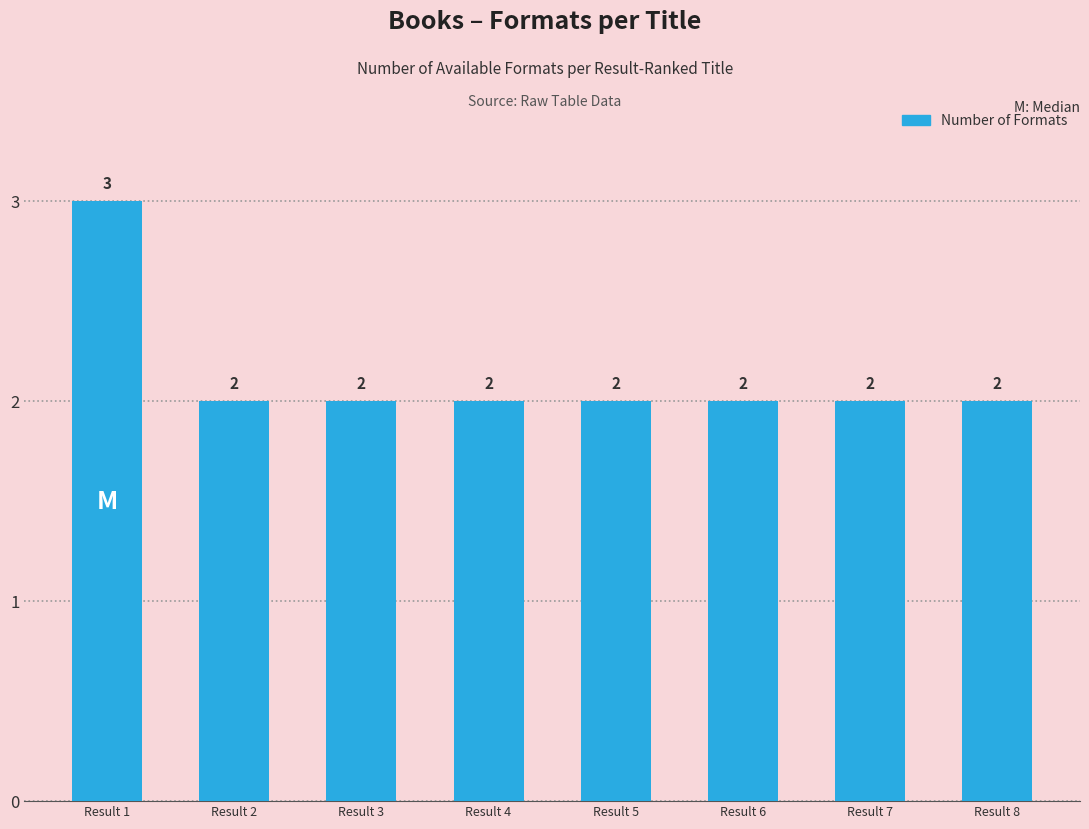

True or false: the data shows 1 at Result 6.

False